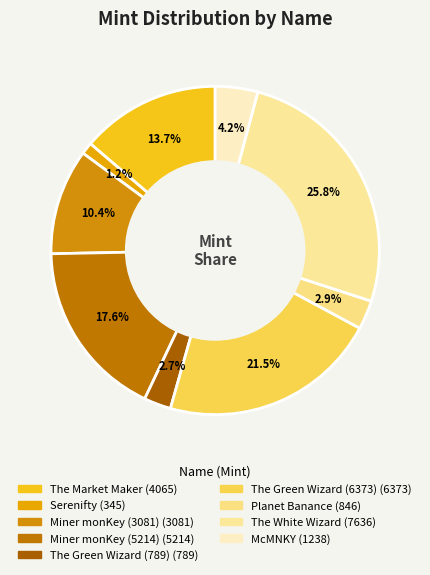

Between The Green Wizard (789) and Miner monKey (3081), which is larger?

Miner monKey (3081)